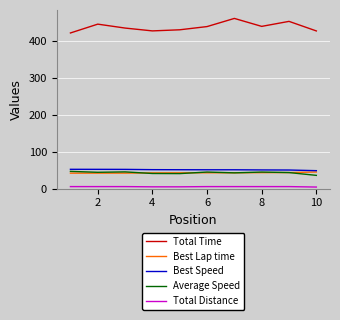

What is the maximum value for Best Lap time?

45.0